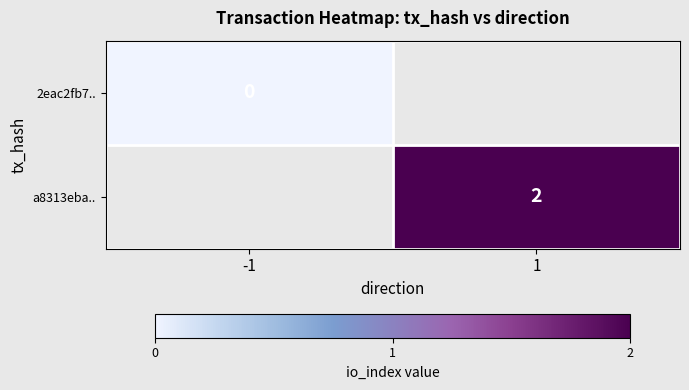

Is the value of 2eac2fb7.. at -1 greater than the value of a8313eba.. at 1?

No